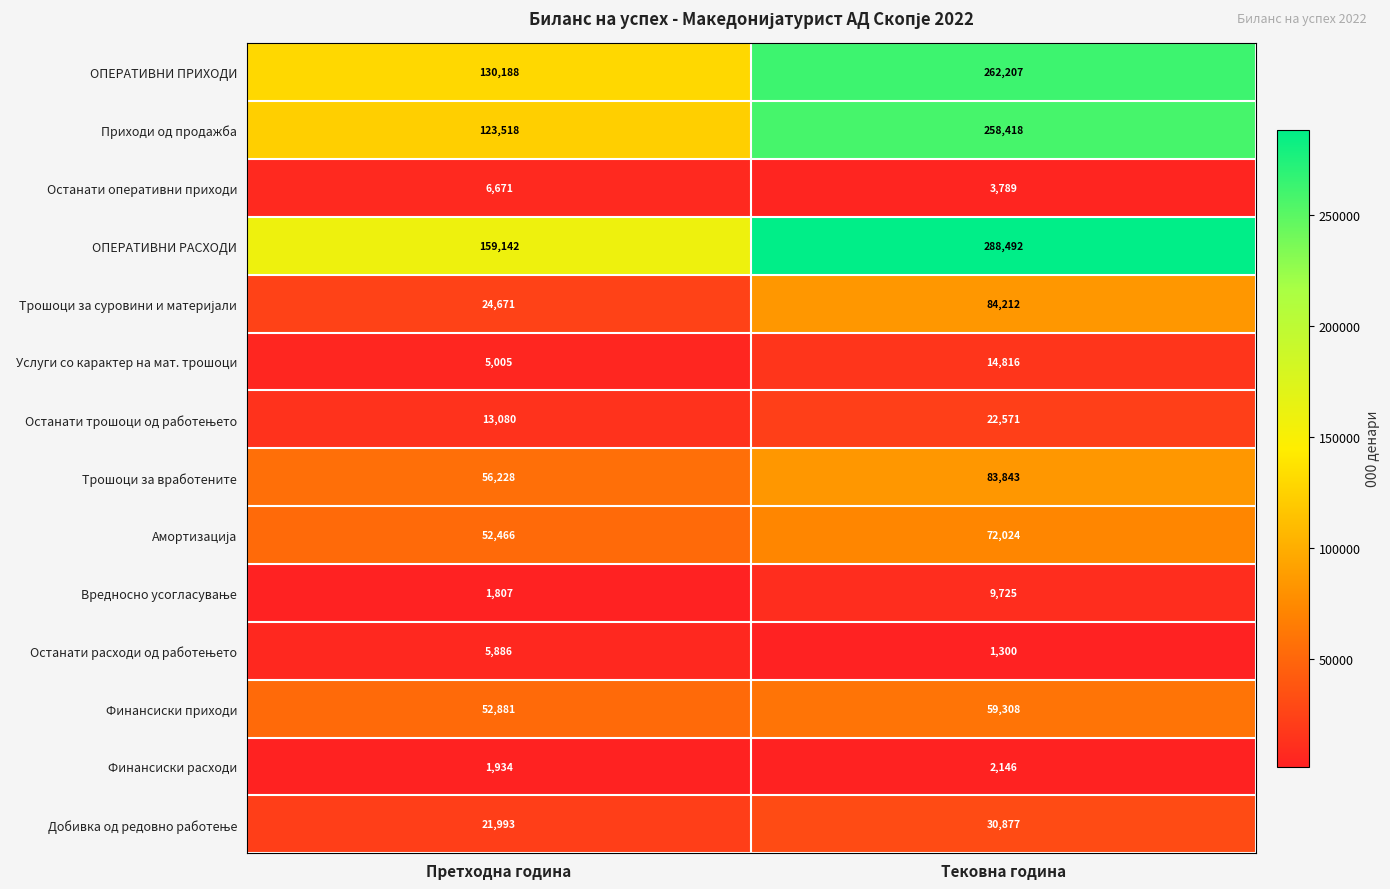

Read the Финансиски расходи value at Претходна година, to the nearest 50.

1950